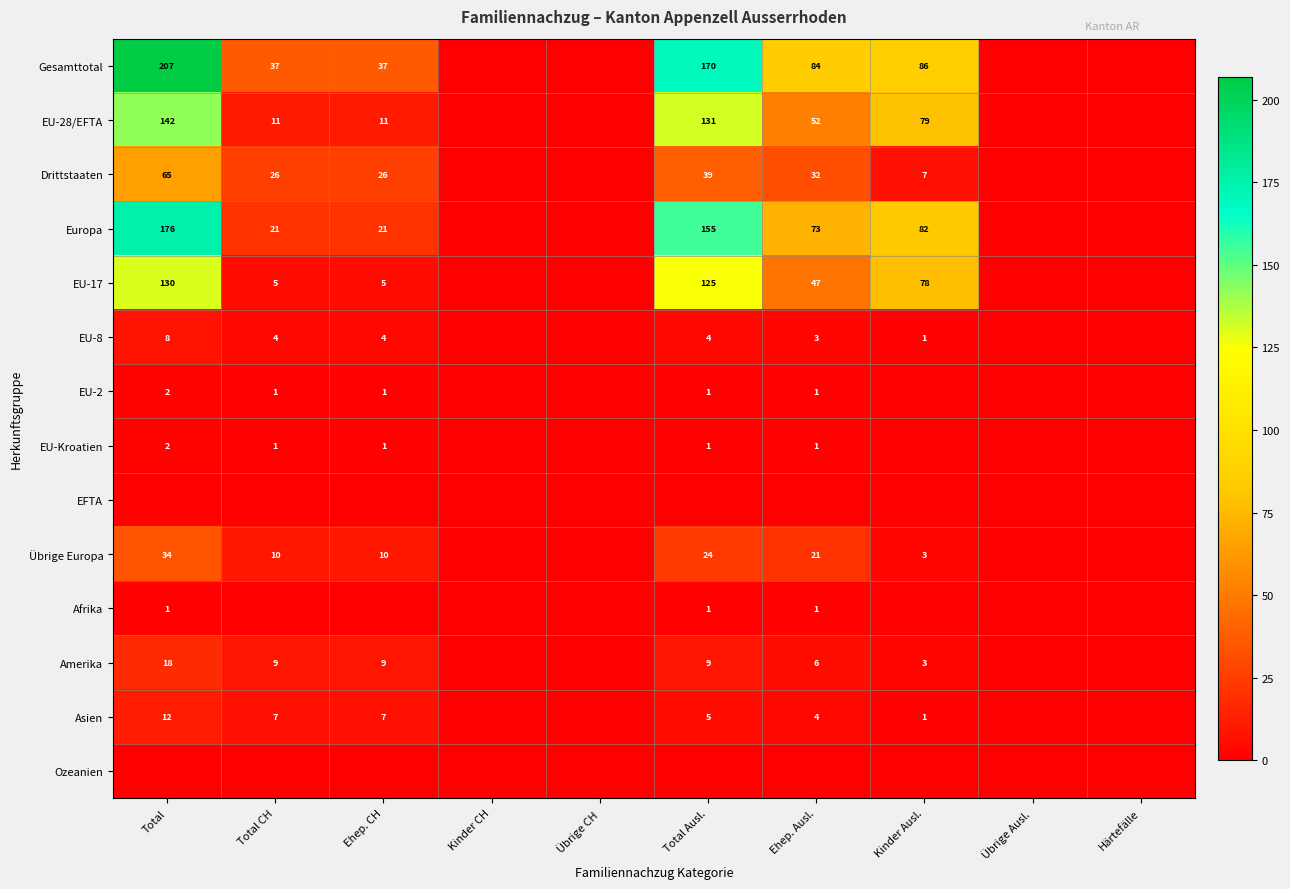

The Übrige Europa series shows 34 at Total. True or false?

True